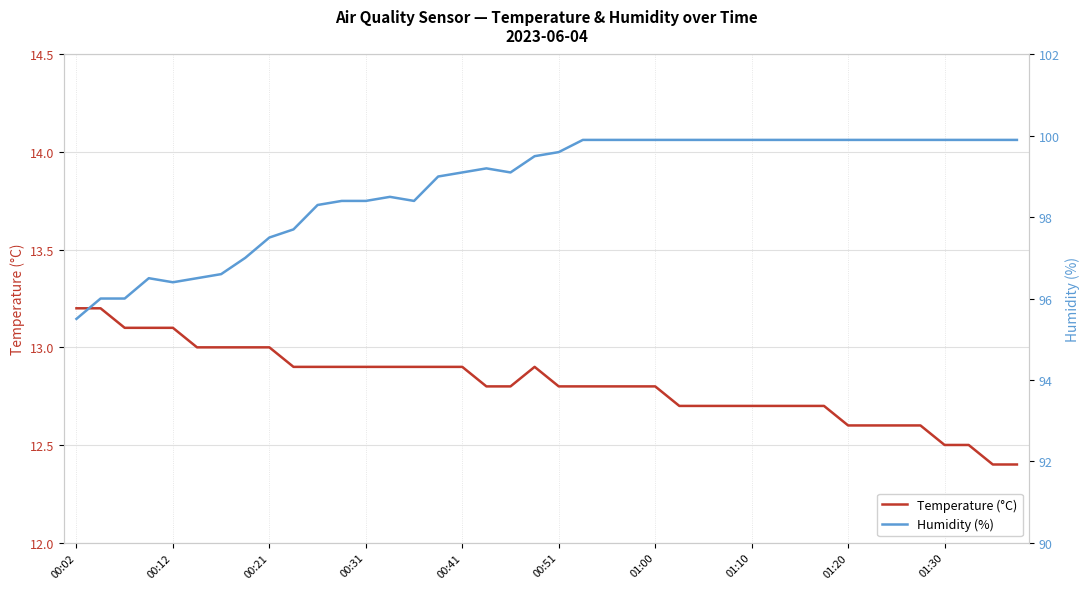

How many lines are shown in the chart?

2